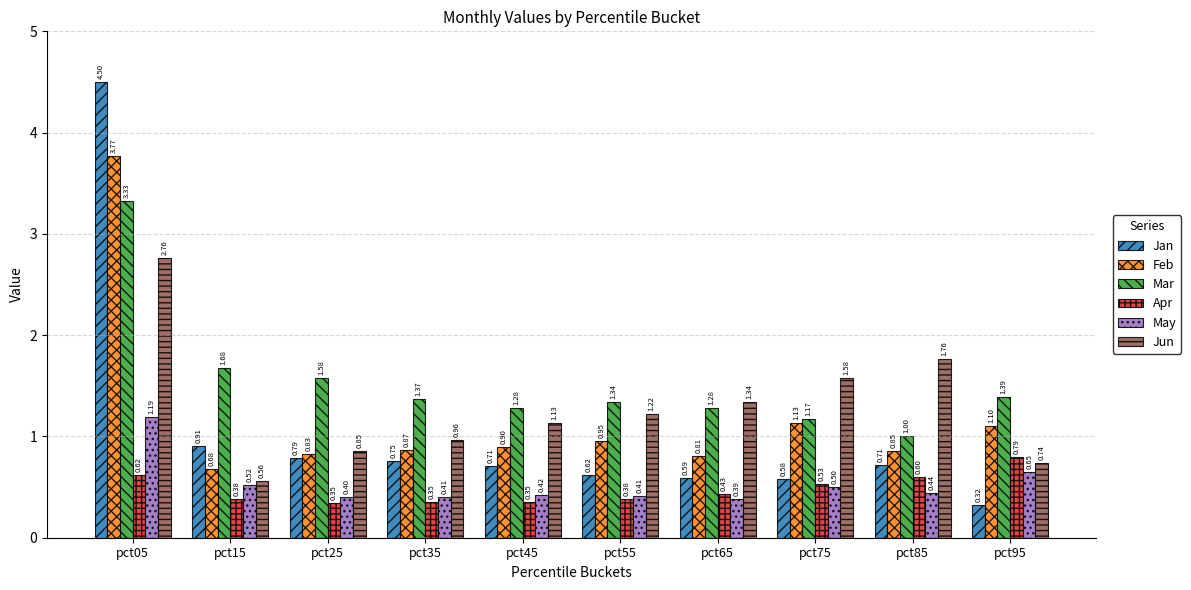

At which label is May closest to 0?

pct65